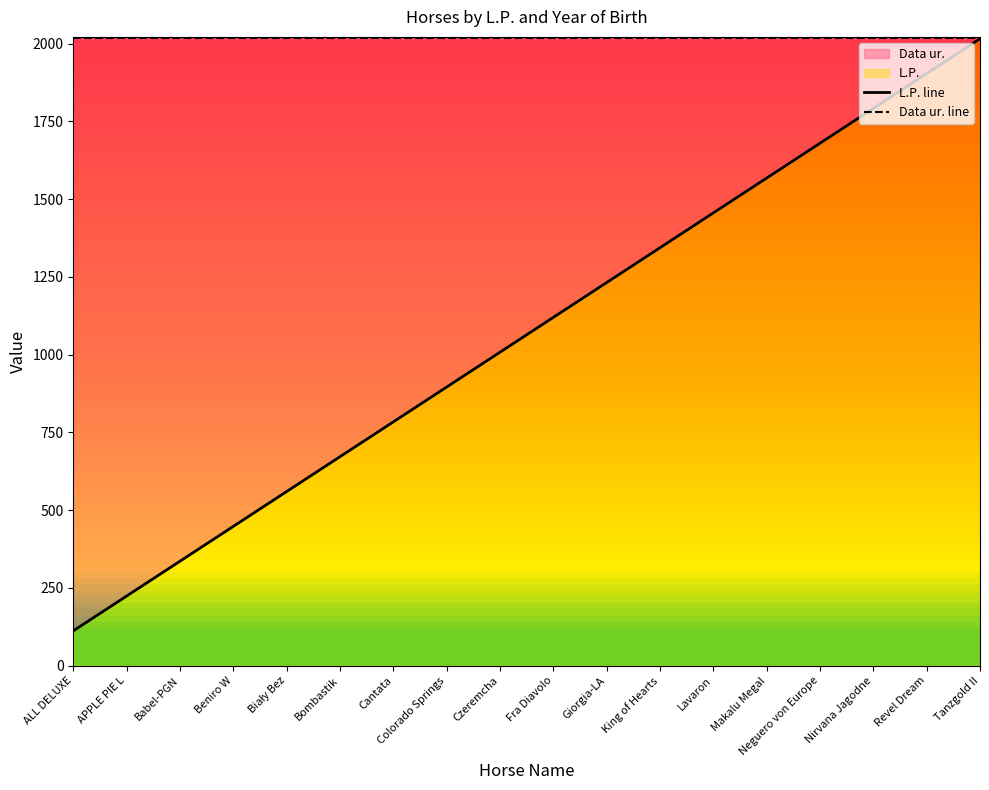

What is the sum of the L.P. line values at Revel Dream and APPLE PIE L?

2128